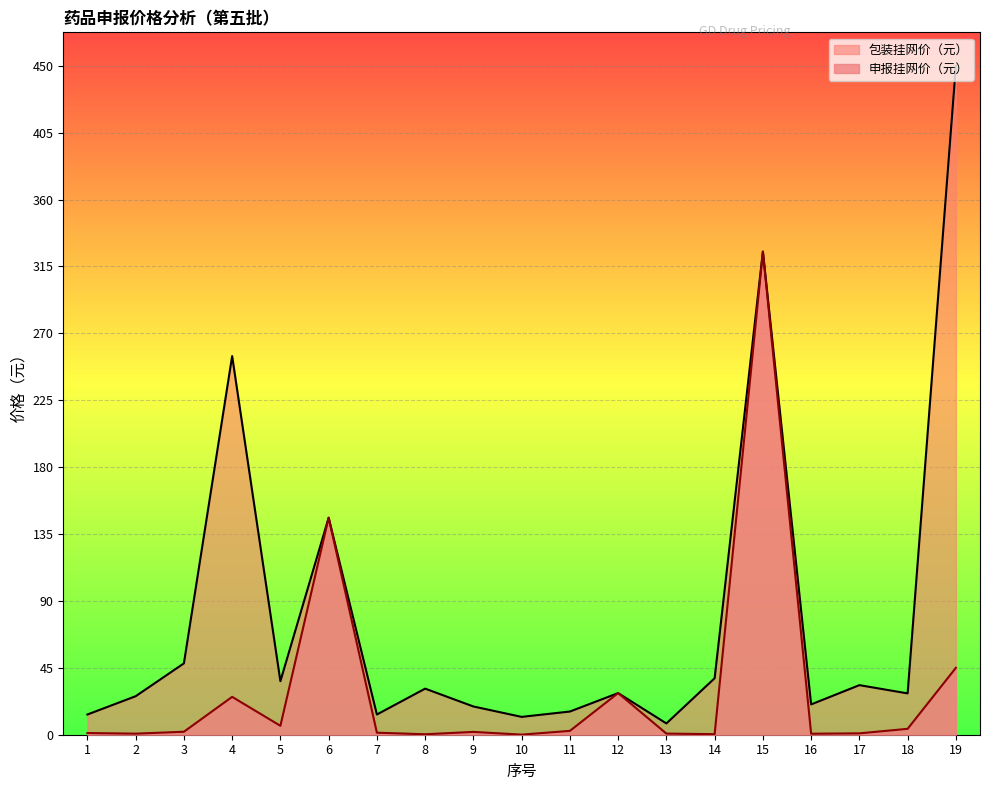

What is the value of the 包装挂网价（元） point at the 12th from the left?

28.0